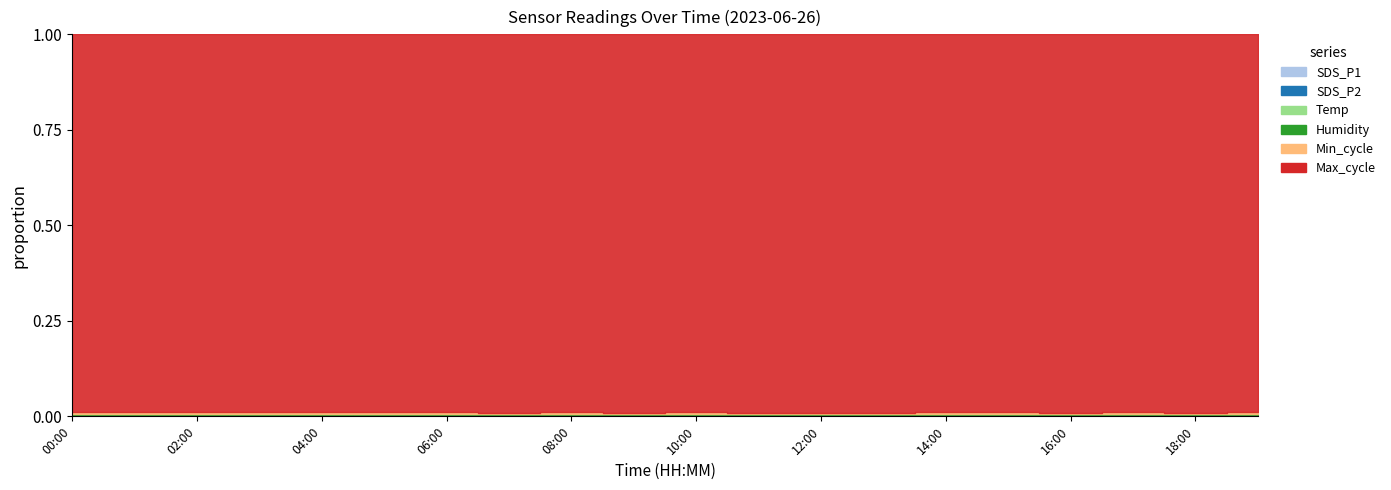

List the labels in order of Temp value, smallest first.

00:00, 01:00, 02:00, 03:00, 04:00, 05:00, 06:00, 07:00, 08:00, 09:00, 10:00, 11:00, 12:00, 13:00, 14:00, 15:00, 16:00, 17:00, 18:00, 19:00